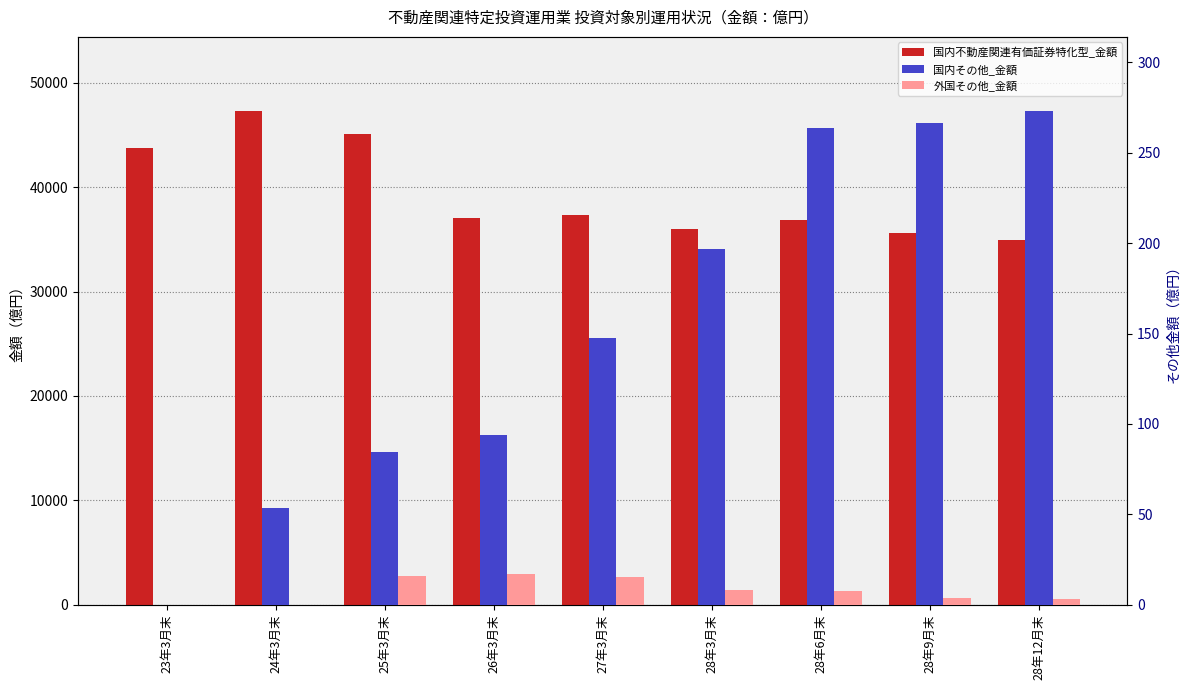

Reading left to right, list all the values displayed in this chart.

国内不動産関連有価証券特化型_金額: 43729.3	47290.1	45086.4	36997.3	37328.0	36015.8	36885.0	35645.9	34906.9
国内その他_金額: 0.0	53.7	84.3	94.0	147.8	196.5	263.8	266.7	273.1
外国その他_金額: 0.0	0.0	16.1	16.9	15.2	8.3	7.4	3.9	3.0